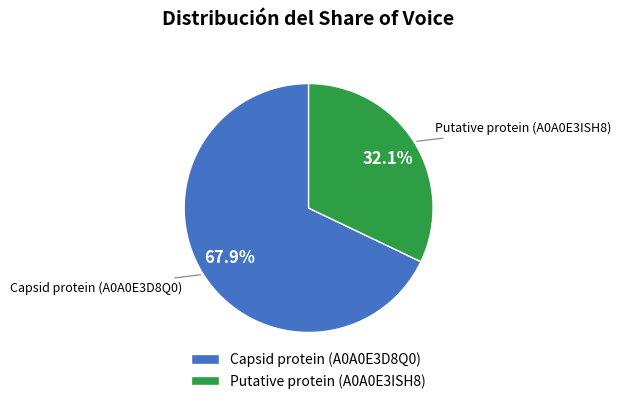

What portion of the pie excludes Capsid protein (A0A0E3D8Q0)?

32.1%